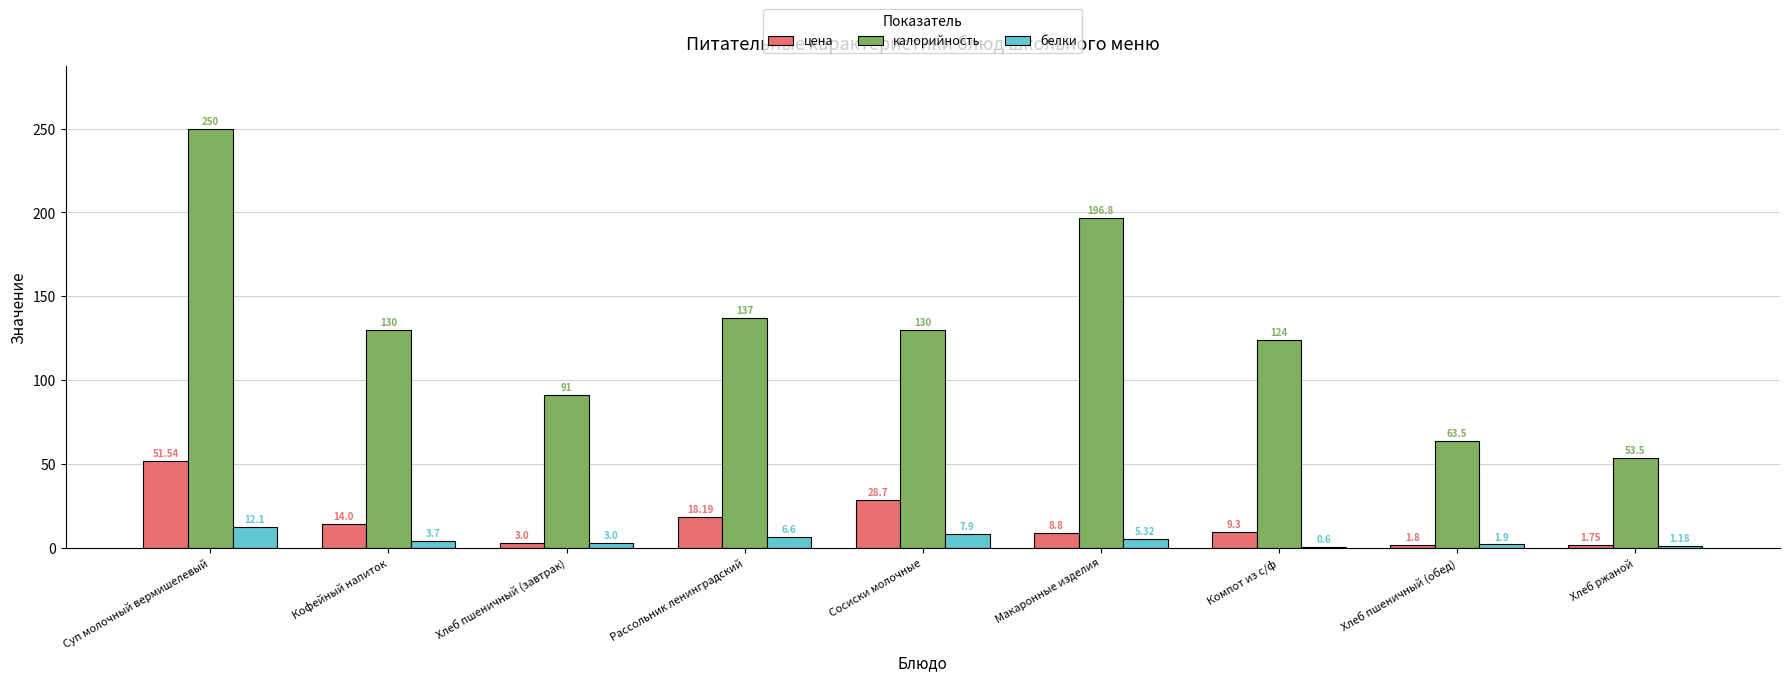

Which series has the widest spread of values?

калорийность